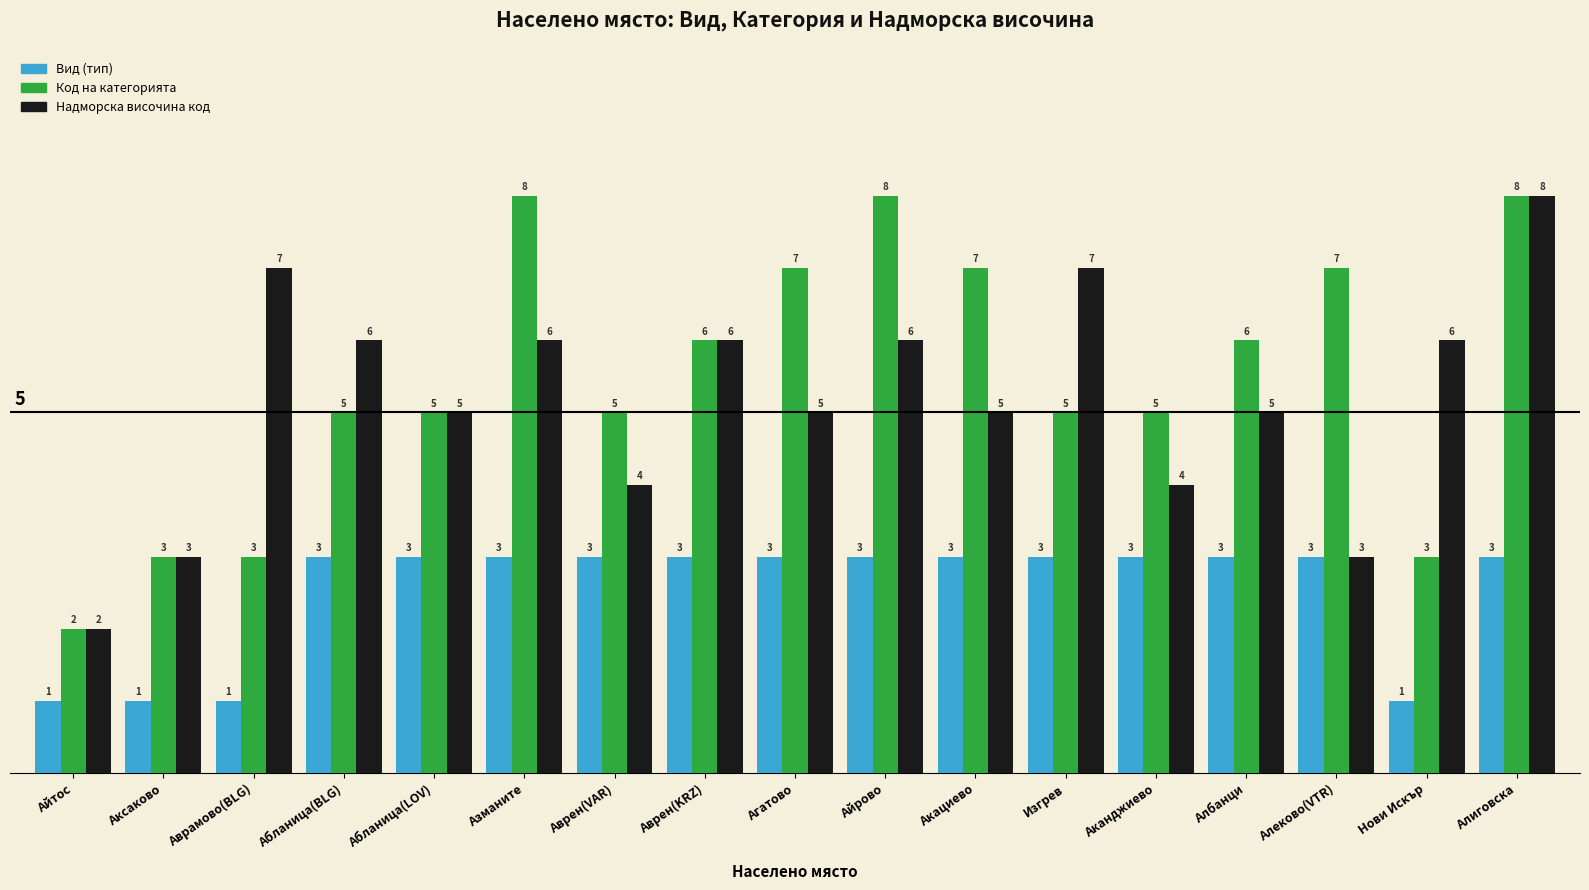

Is it true that Вид (тип) equals 5 at Алеково(VTR)?

False